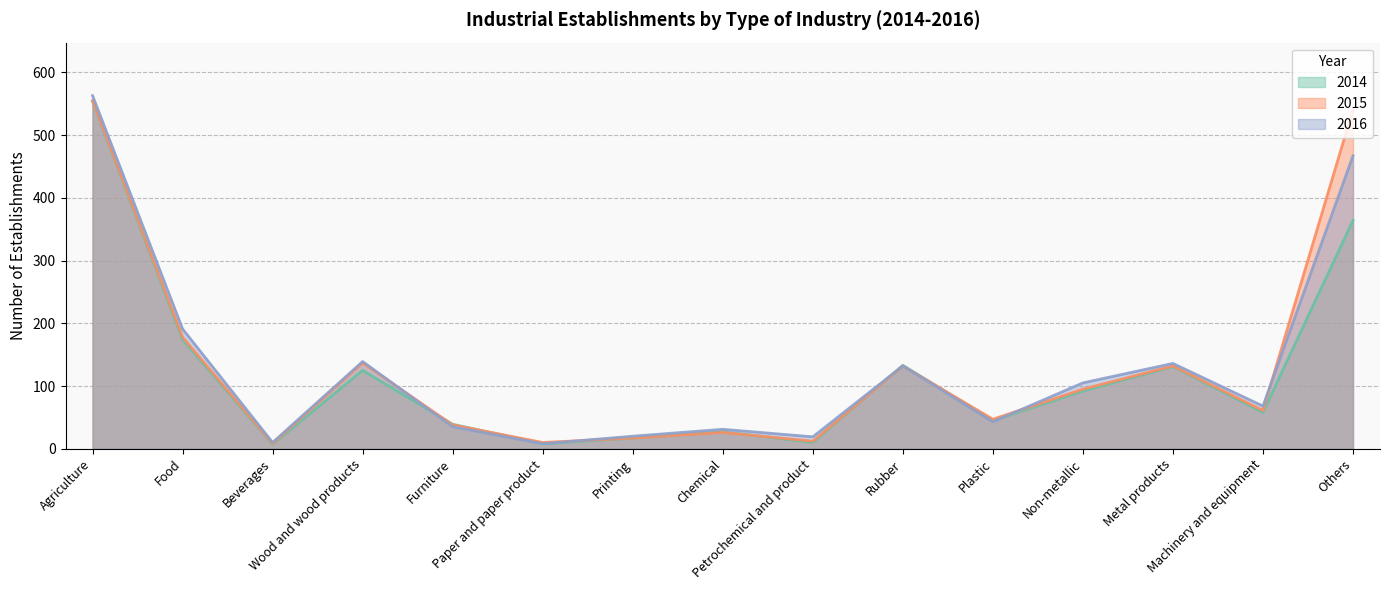

What is the difference between the maximum and minimum values in the 2016 series?

555